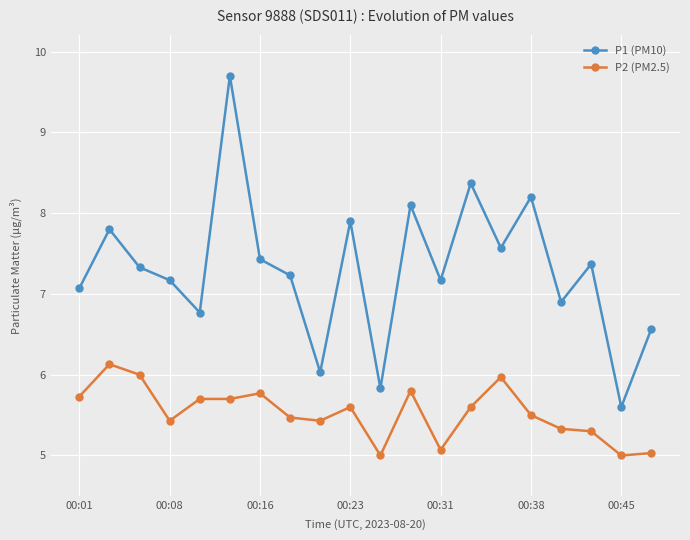

What is the maximum value for P2 (PM2.5)?

6.1